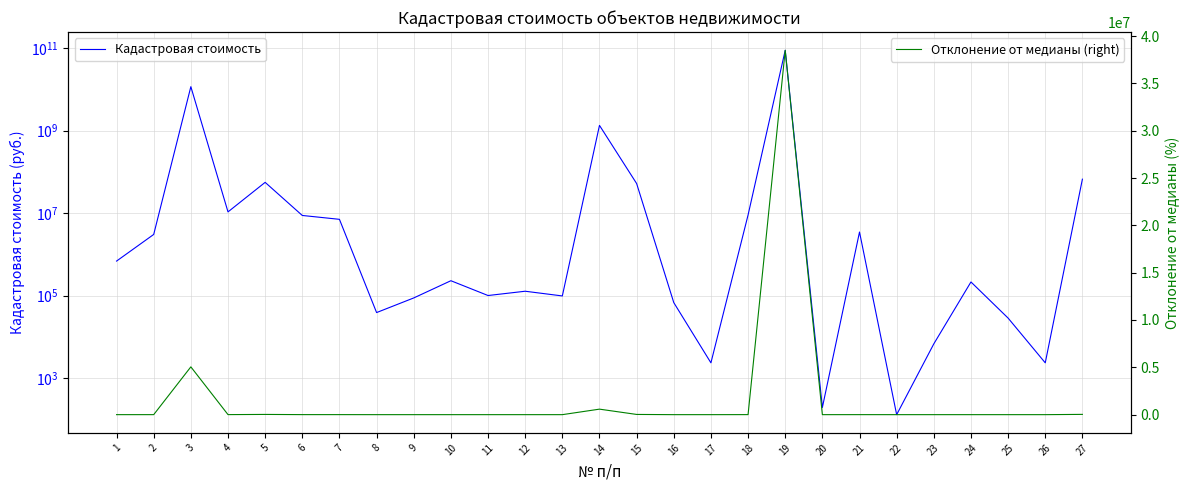

At which label does Отклонение от медианы (right) first exceed 0?

1